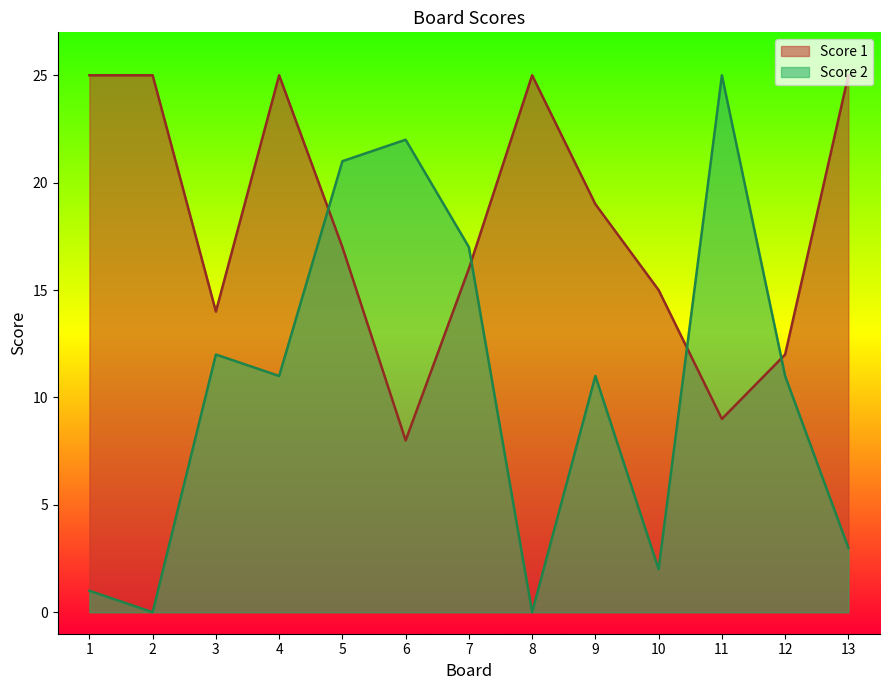

True or false: Score 2 and Score 1 intersect in this chart.

True